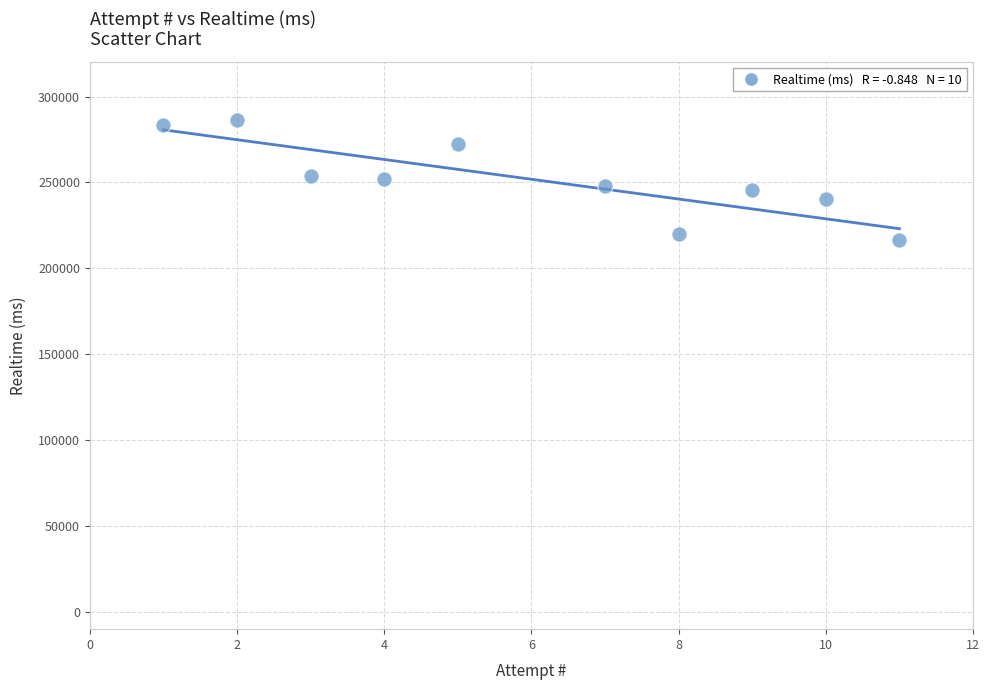

What is the average Y value?

251847